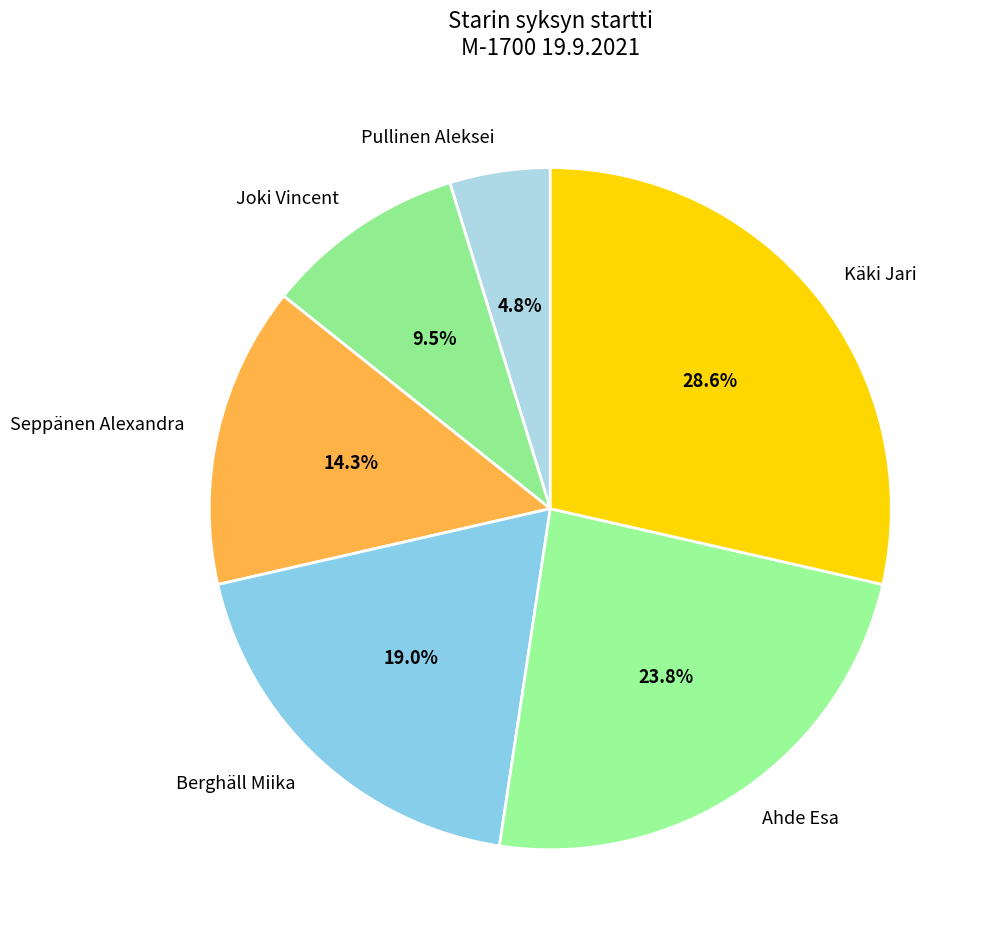

Count the number of slices in the pie.

6